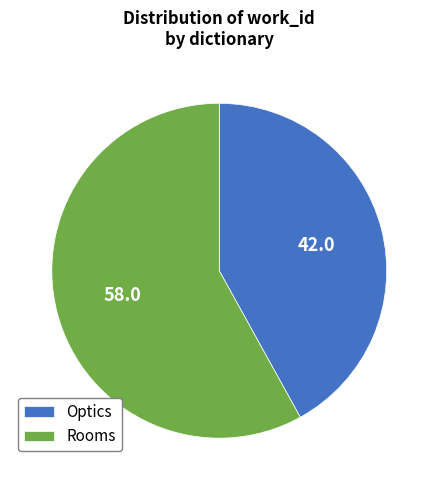

Is the sum of Optics and Rooms greater than half?

Yes